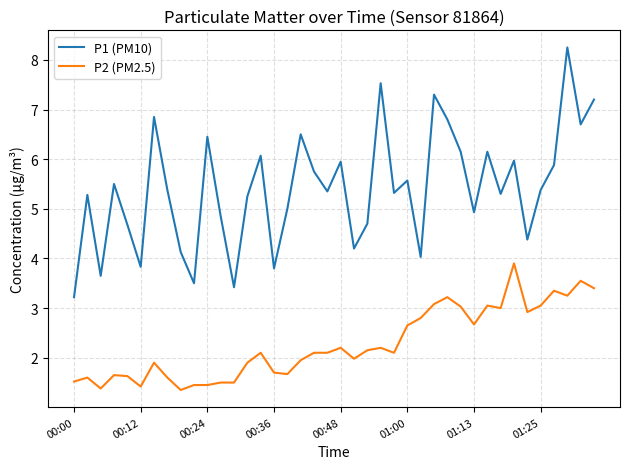

True or false: P1 (PM10) has more than 2 interior local peaks.

True